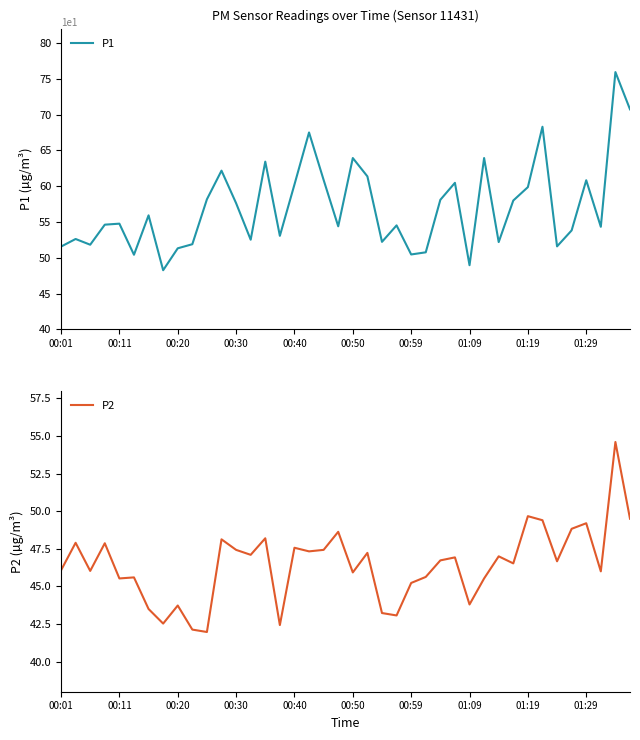

True or false: P2 and P1 cross at least once.

False